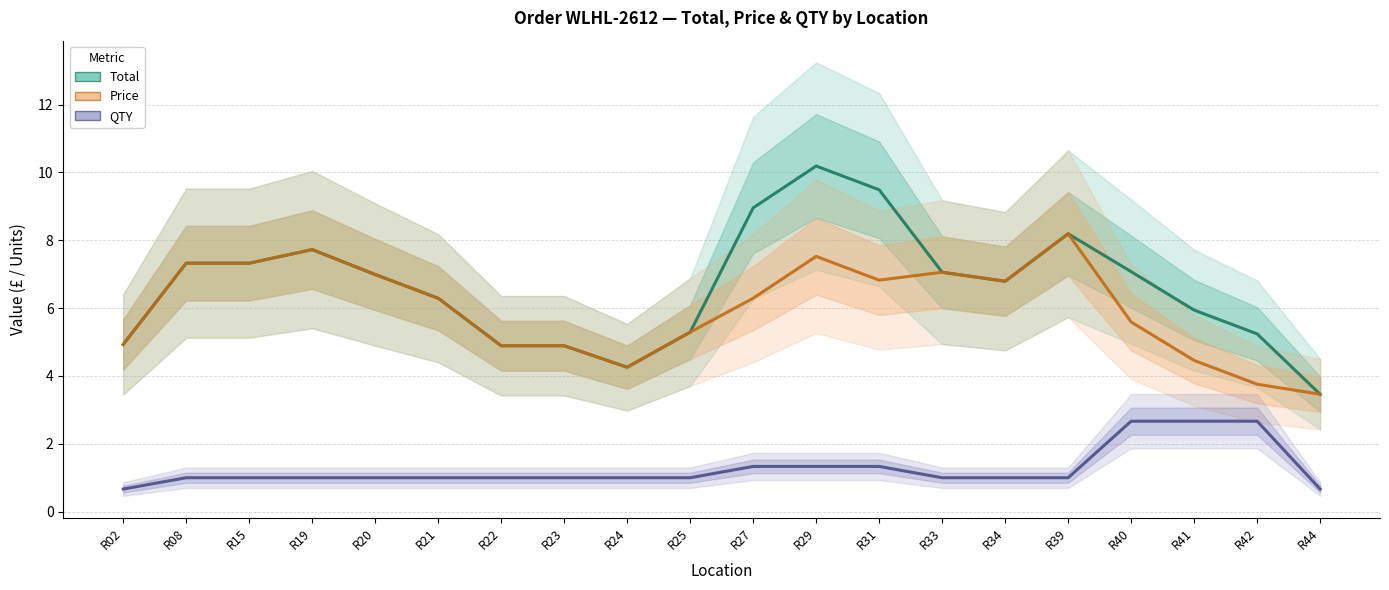

List the series in order of their peak value, highest first.

Total, Price, QTY